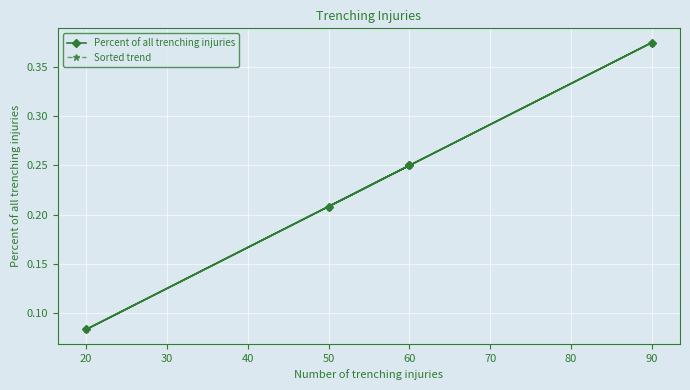

Which series has the largest range (max minus min)?

Percent of all trenching injuries